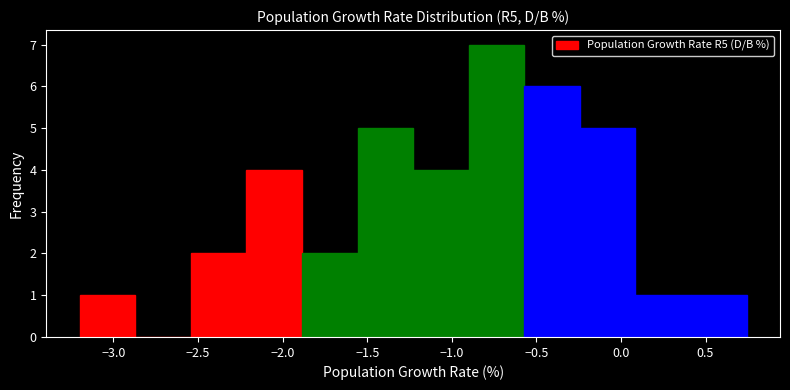

Over which range of the x-axis is the bar tallest?

-0.90 to -0.55